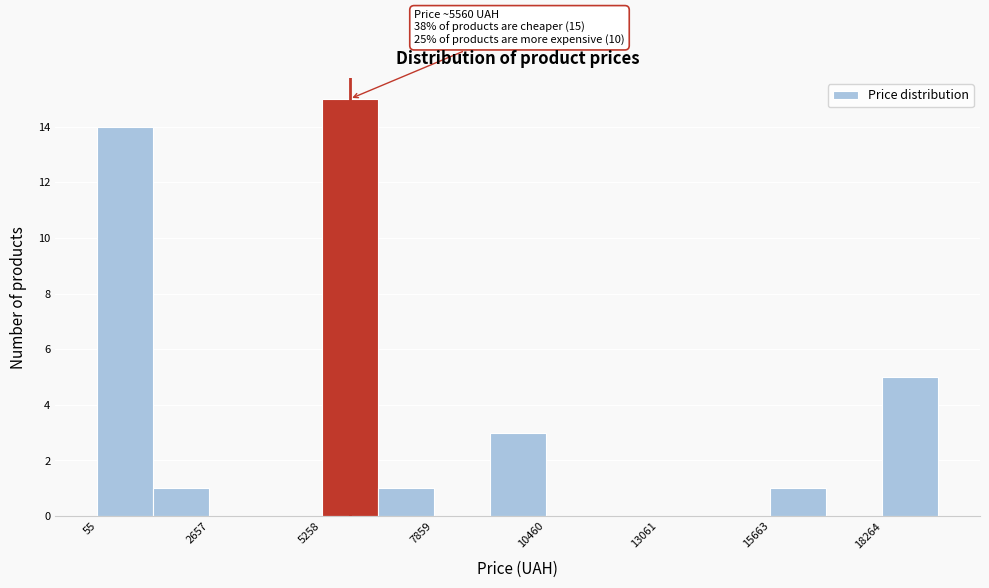

Around what value on the x-axis is the tallest bar? Give the approximate position of its centre, as read against the axis.

6000